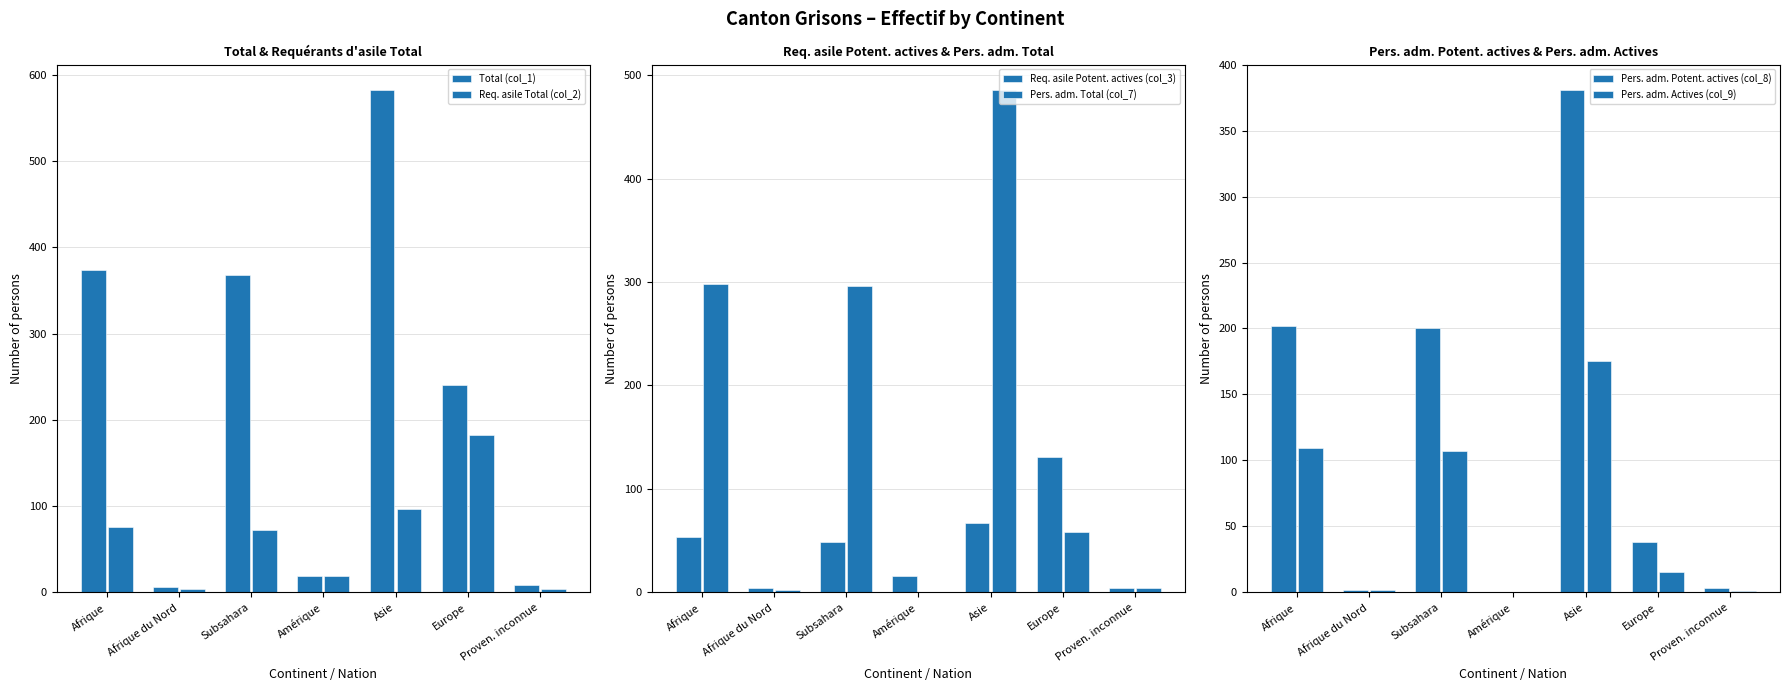

Rank the categories by Pers. adm. Actives (col_9) value from lowest to highest.

Amérique, Proven. inconnue, Afrique du Nord, Europe, Subsahara, Afrique, Asie